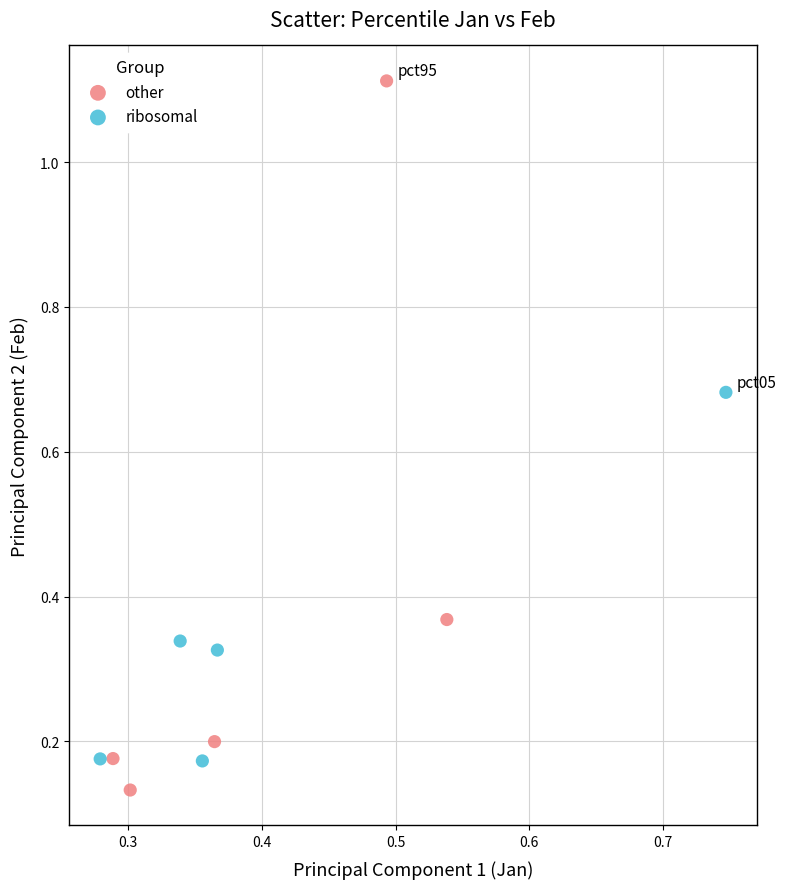

Which series contains the highest Y value?

other